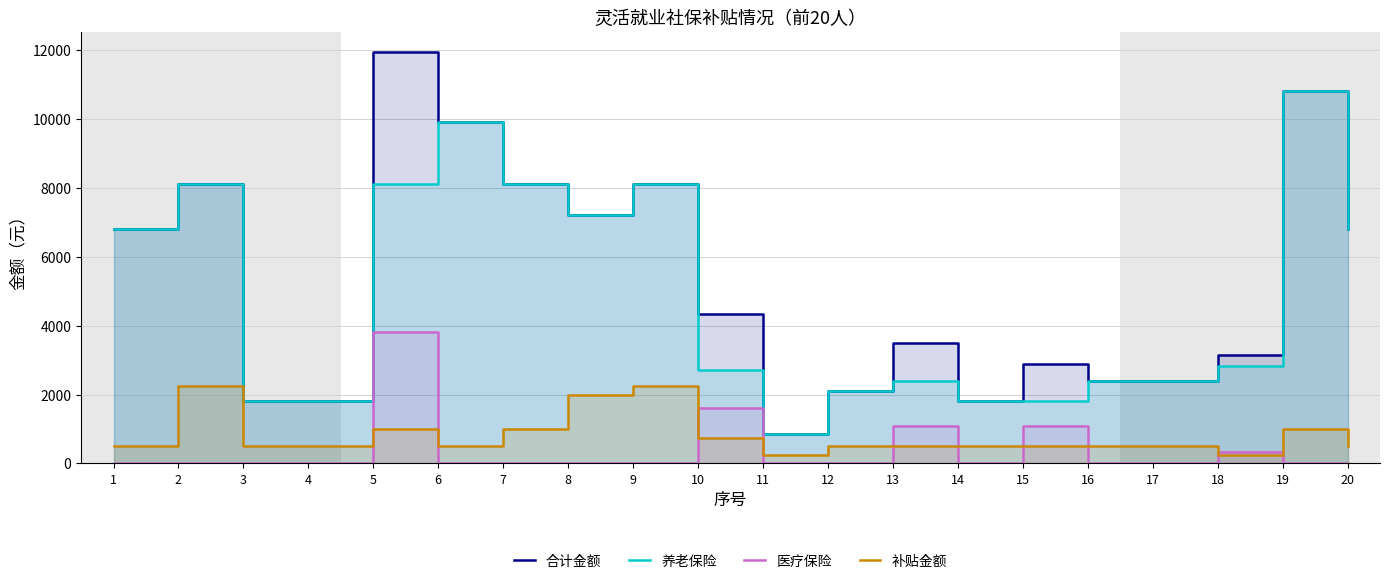

Count the number of categories in the chart.

20